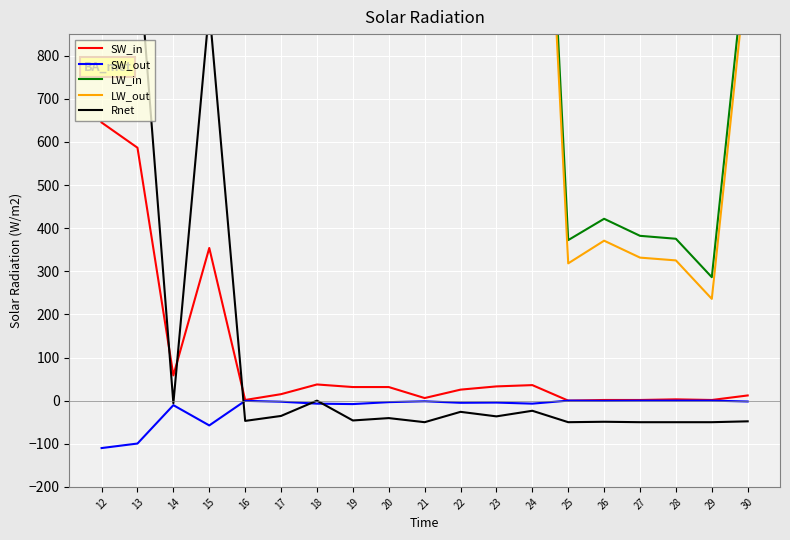

At which label does LW_in first exceed 1707?

12